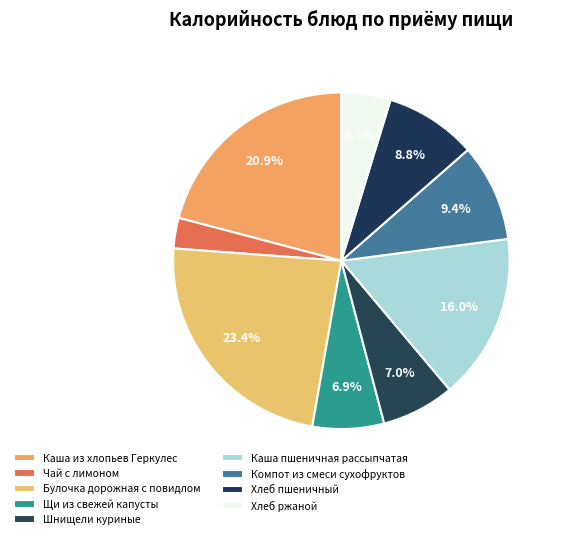

True or false: Каша пшеничная рассыпчатая accounts for 21% of the total.

False